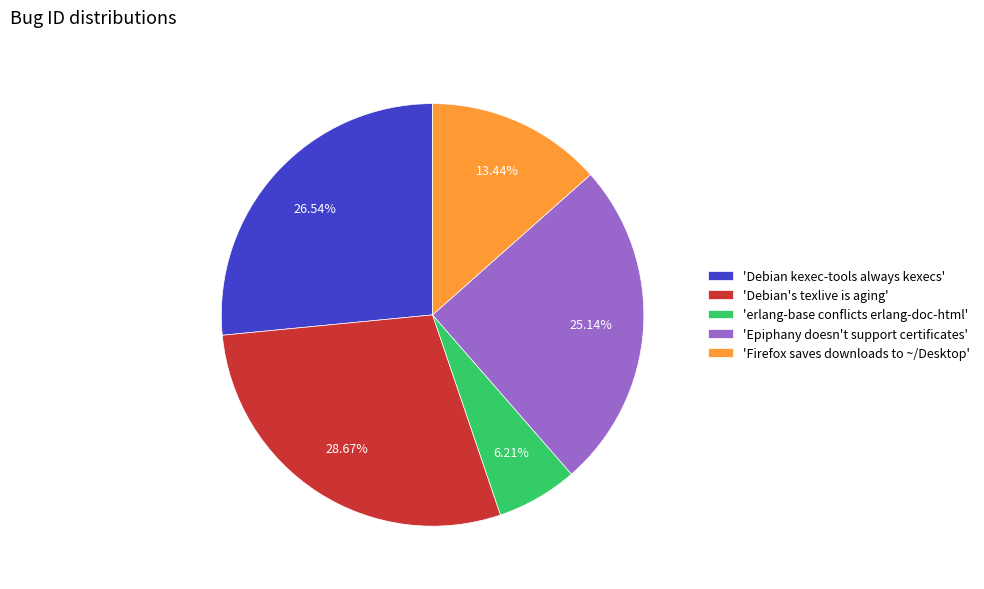

Is the sum of 'Debian kexec-tools always kexecs' and 'Epiphany doesn't support certificates' greater than half?

Yes